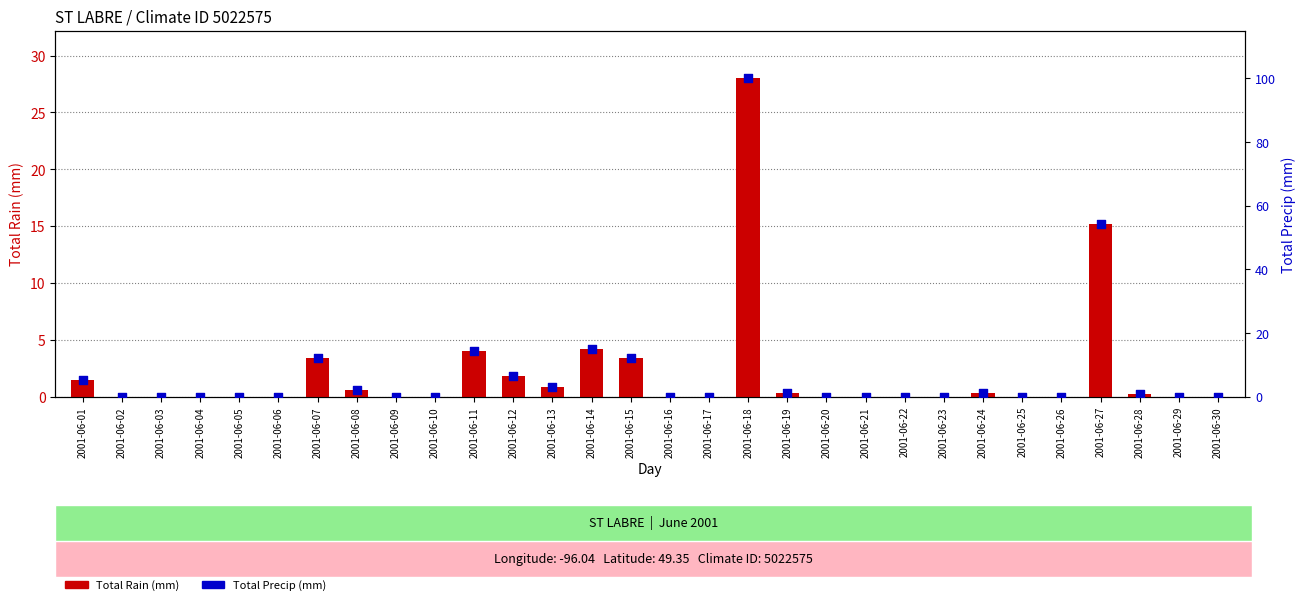

Which series contains the lowest Y value?

Total Rain (mm)